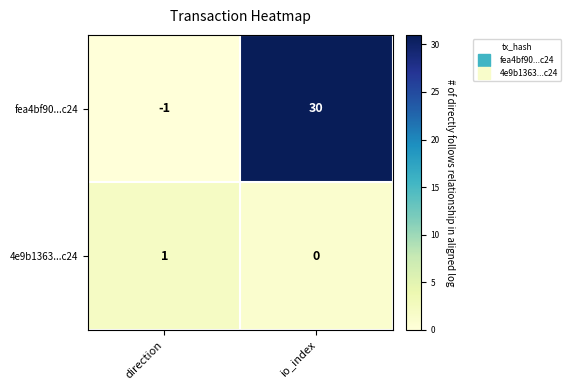

What is the difference between the maximum and minimum values in the fea4bf90...c24 series?

31